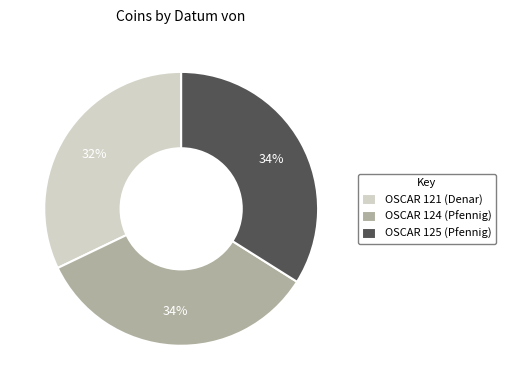

Approximately how many times larger is the value at OSCAR 124 (Pfennig) compared to OSCAR 125 (Pfennig)?

1.0